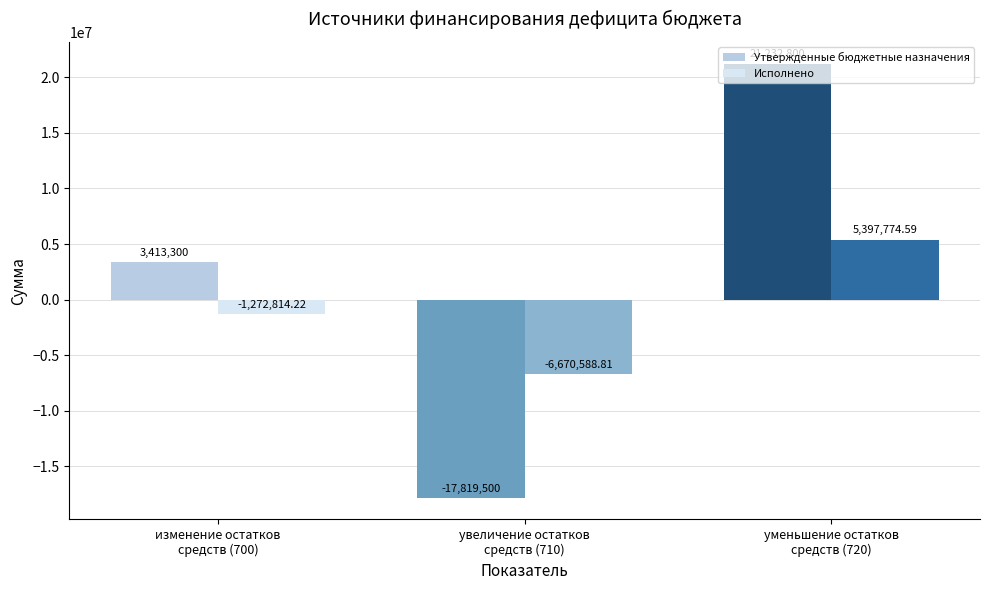

What is the total value across all series at уменьшение остатков
средств (720)?

26630574.6